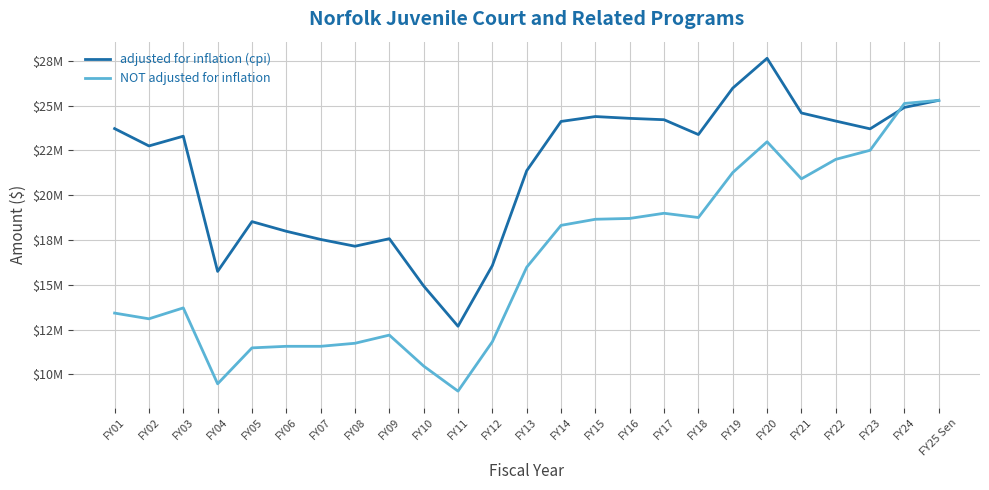

How many values in the NOT adjusted for inflation series exceed 15980039?

12